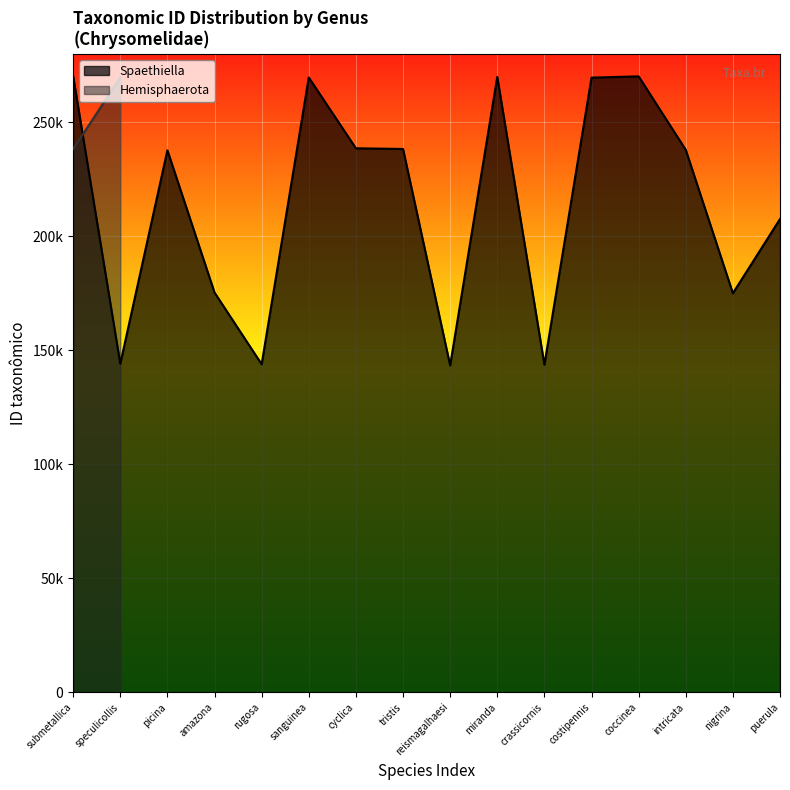

What is the sum of the values at costipennis and rugosa?

413350